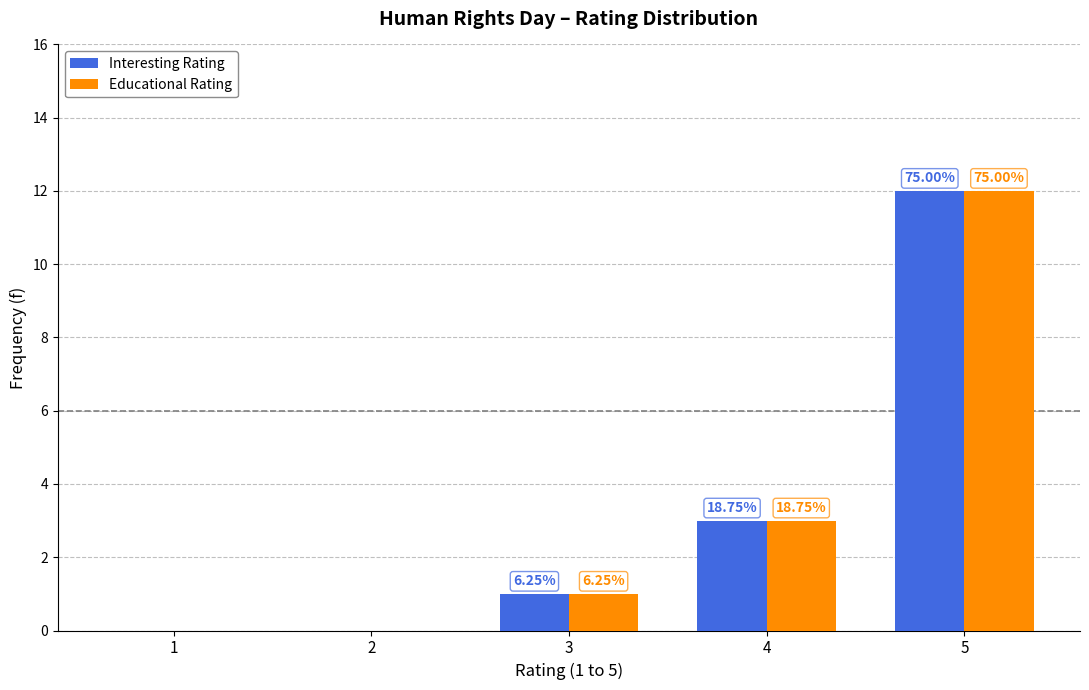

How many groups of bars are there?

5